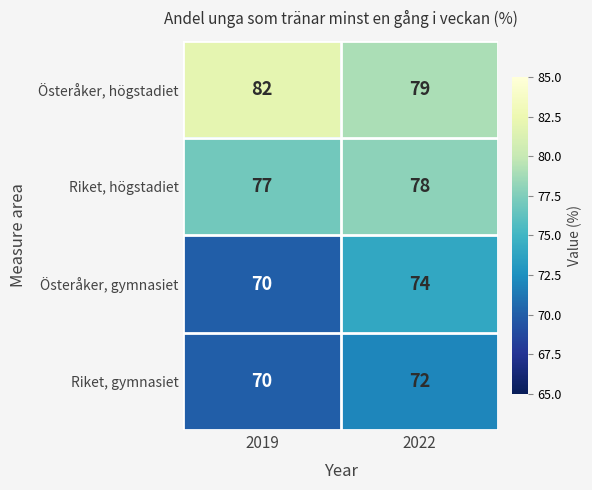

Reading right to left, list all the values displayed in this chart.

Österåker, högstadiet: 79	82
Riket, högstadiet: 78	77
Österåker, gymnasiet: 74	70
Riket, gymnasiet: 72	70